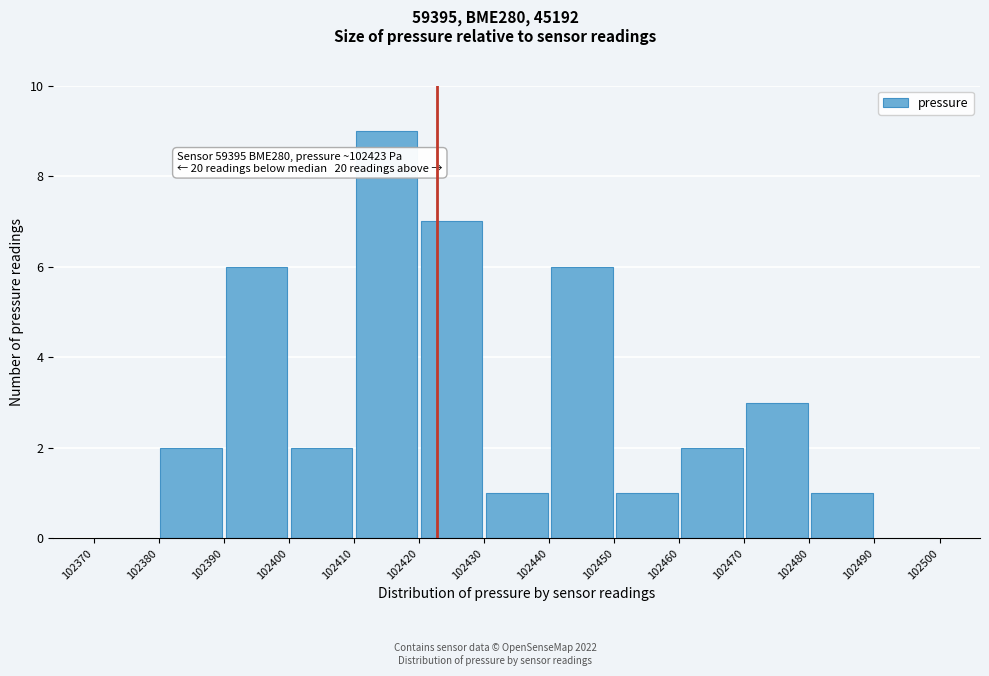

Which range on the x-axis has the tallest bar?

102410 to 102420